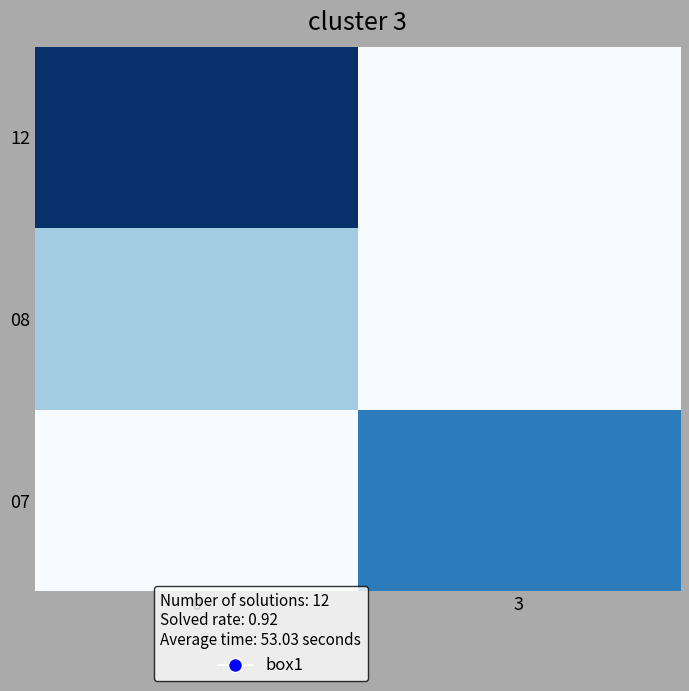

At how many categories does at least one series exceed 197317671?

1